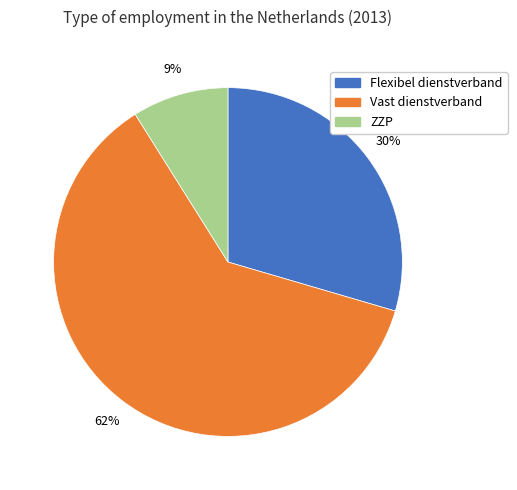

Which category has the smallest portion of the pie?

ZZP